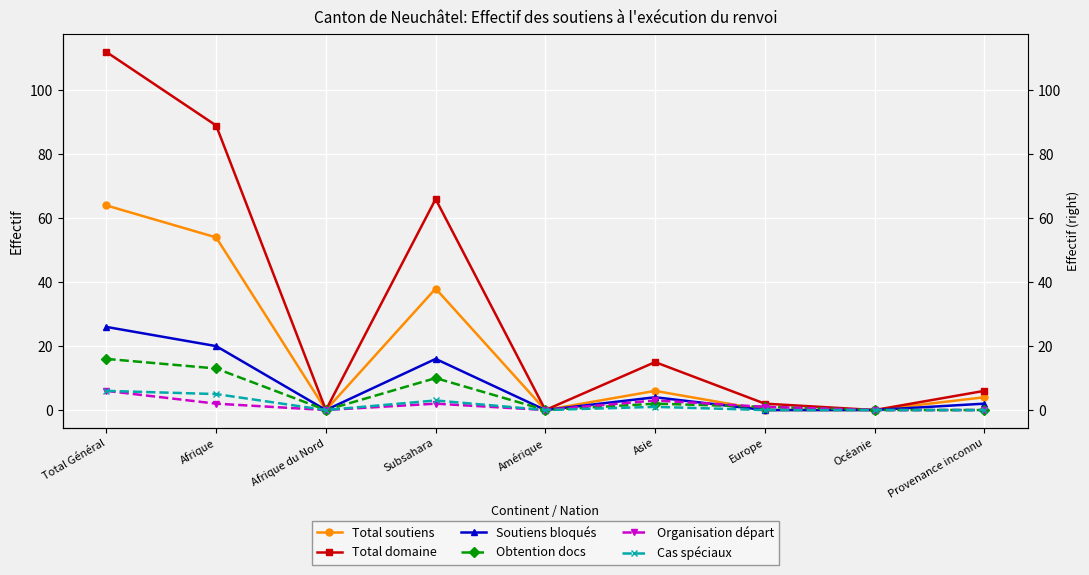

How many distinct data groups are displayed?

6